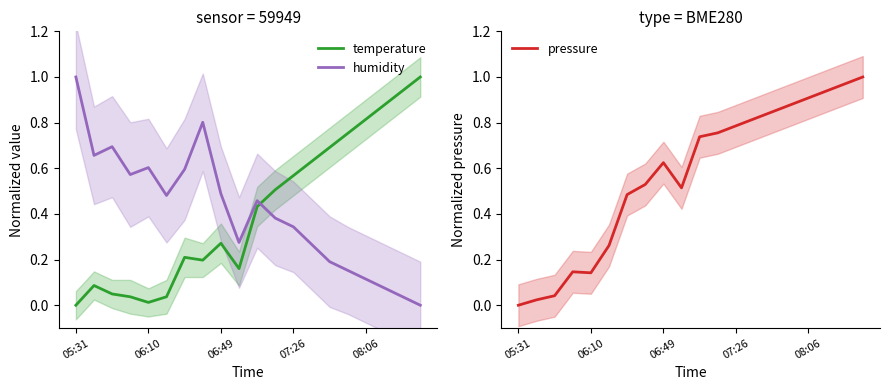

True or false: temperature and humidity intersect in this chart.

True